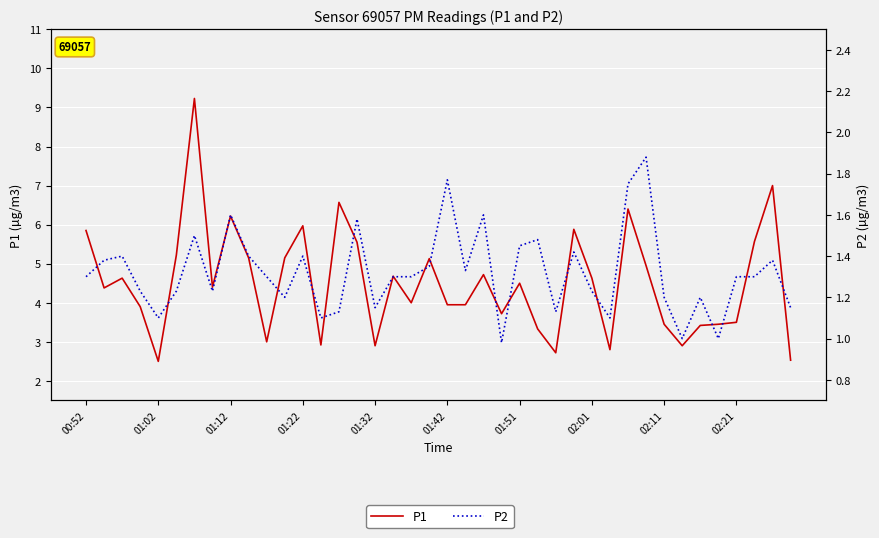

What is the difference between the highest and lowest values at 39?

1.4